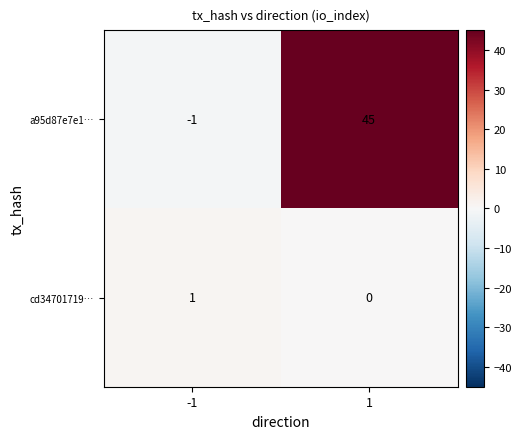

What is the spread (max minus min) of values at 1?

45